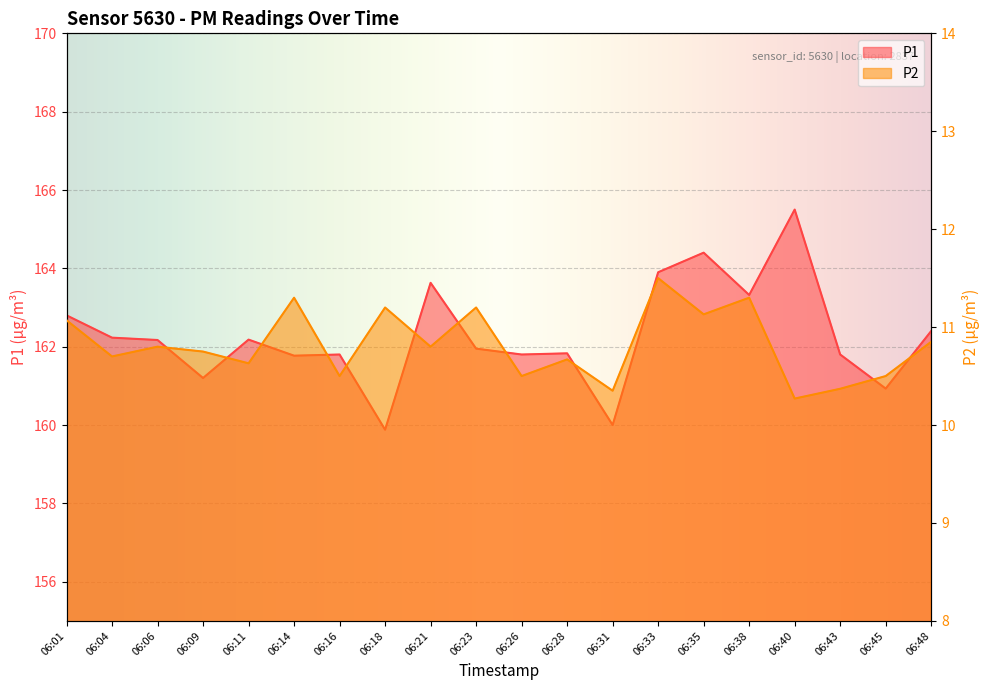

How many interior local peaks does the P2 series have?

7